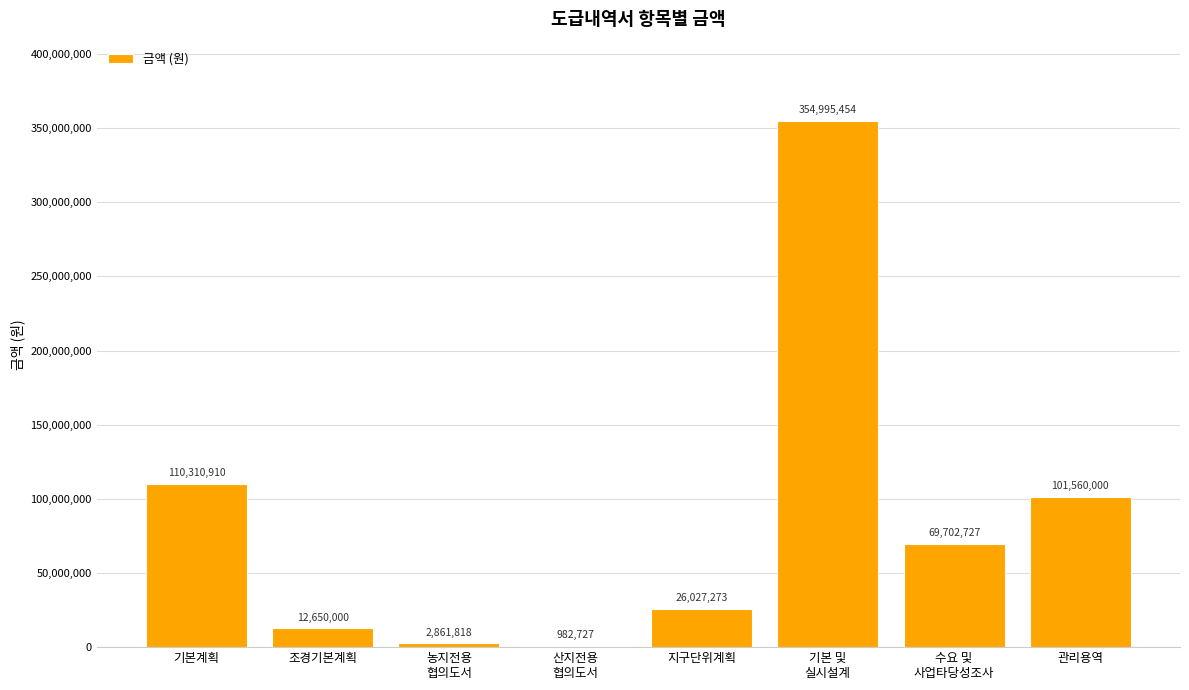

Reading right to left, transcribe all the data shown in this chart.

101560000	69702727	354995454	26027273	982727	2861818	12650000	110310910